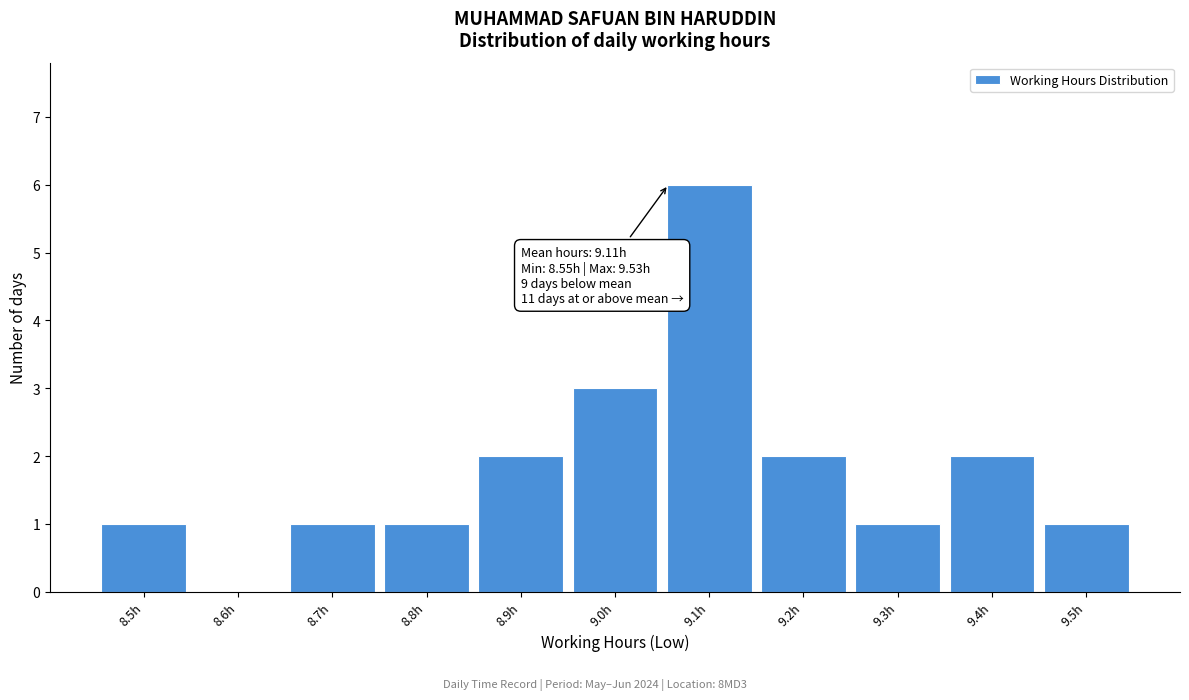

Reading left to right, extract all data points from this chart.

8.5h=1	8.6h=0	8.7h=1	8.8h=1	8.9h=2	9.0h=3	9.1h=6	9.2h=2	9.3h=1	9.4h=2	9.5h=1